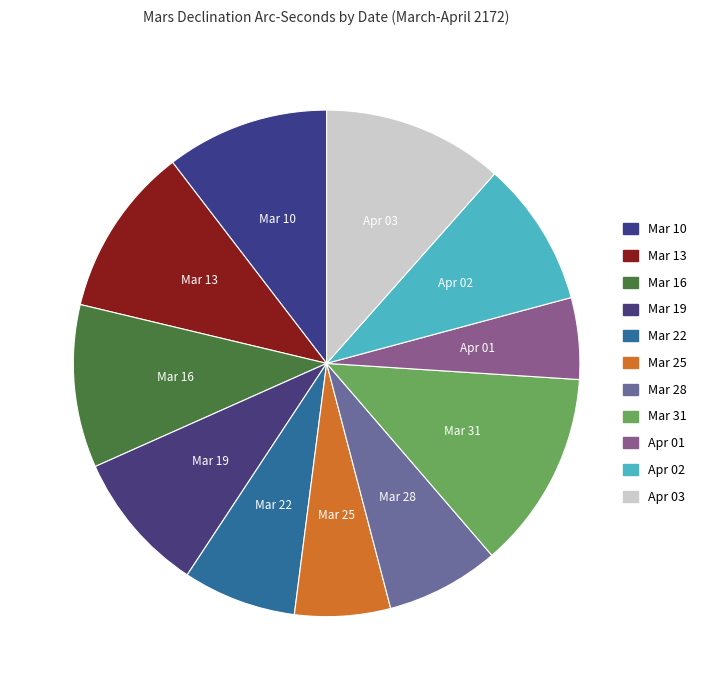

What is the total percentage of Mar 19 and Mar 10?

19.5%